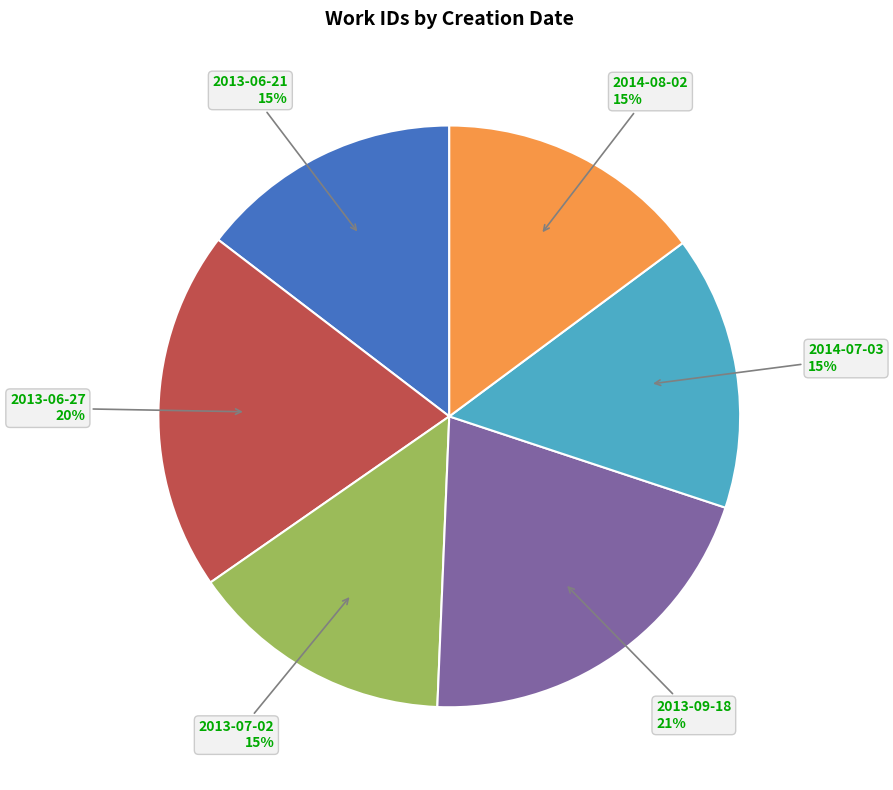

To the nearest percent, what percentage of the pie is 2013-06-27?

20%